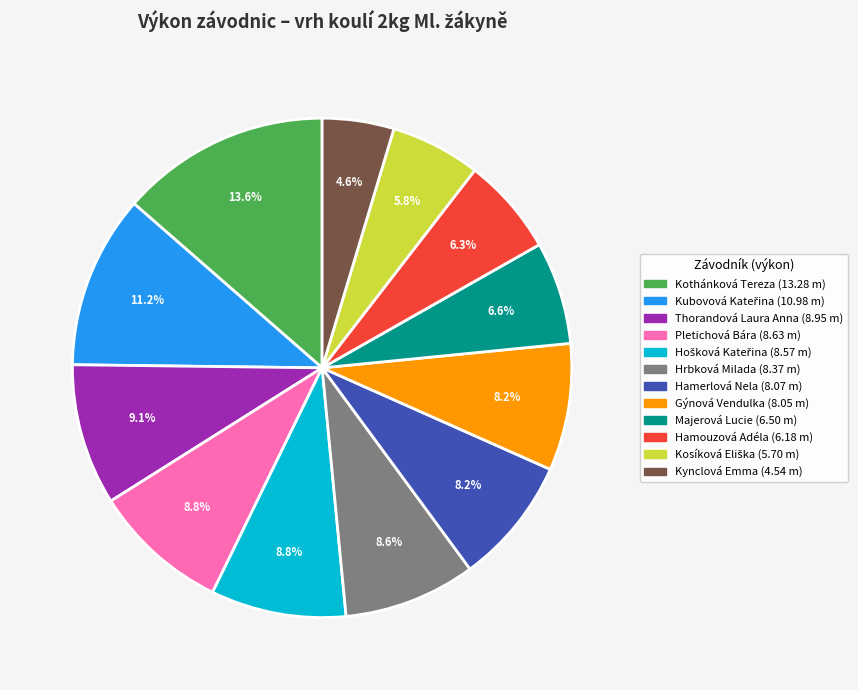

What is the largest slice in the pie chart?

Kothánková Tereza